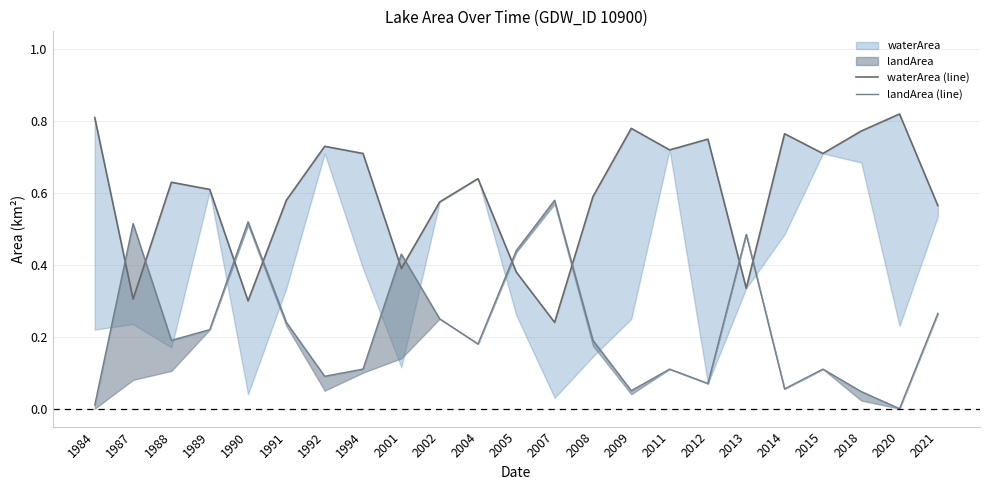

Reading right to left, what are all the values shown in this chart?

waterArea (line): 2021=0.6	2020=0.8	2018=0.8	2015=0.7	2014=0.8	2013=0.3	2012=0.8	2011=0.7	2009=0.8	2008=0.6	2007=0.2	2005=0.4	2004=0.6	2002=0.6	2001=0.4	1994=0.7	1992=0.7	1991=0.6	1990=0.3	1989=0.6	1988=0.6	1987=0.3	1984=0.8
landArea (line): 2021=0.3	2020=0.0	2018=0.0	2015=0.1	2014=0.1	2013=0.5	2012=0.1	2011=0.1	2009=0.1	2008=0.2	2007=0.6	2005=0.4	2004=0.2	2002=0.2	2001=0.4	1994=0.1	1992=0.1	1991=0.2	1990=0.5	1989=0.2	1988=0.2	1987=0.5	1984=0.0